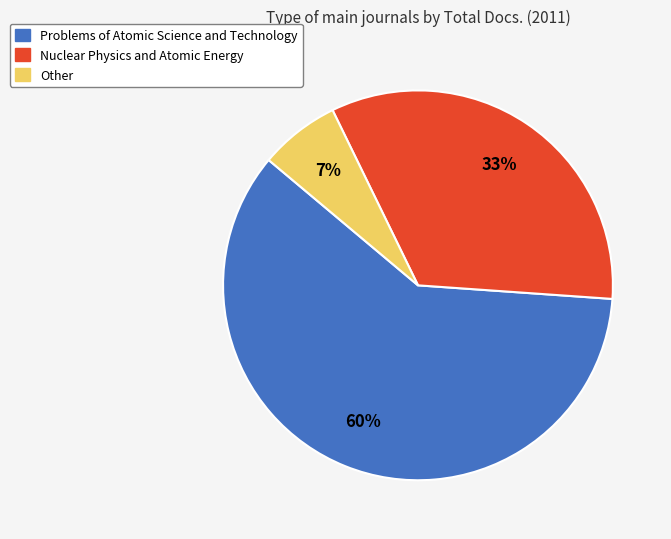

Which category has the smallest portion of the pie?

Other